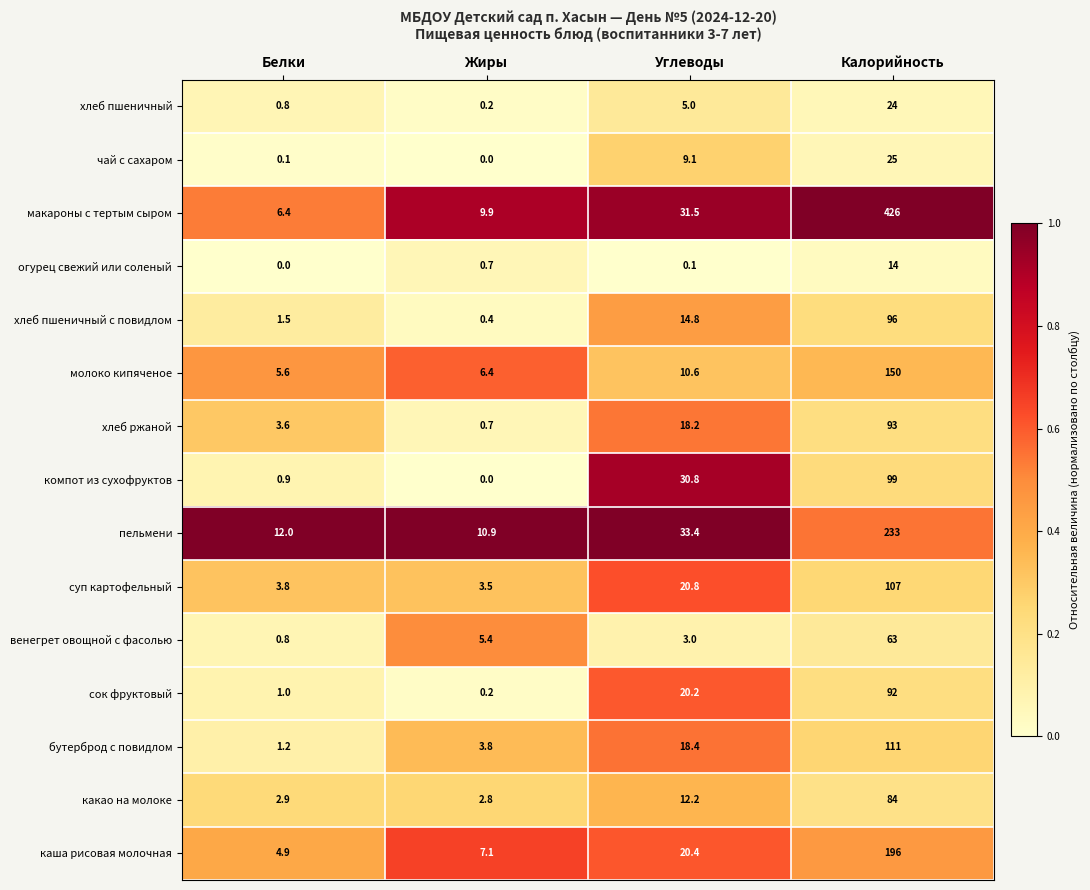

List the labels in order of суп картофельный value, largest first.

Калорийность, Углеводы, Белки, Жиры